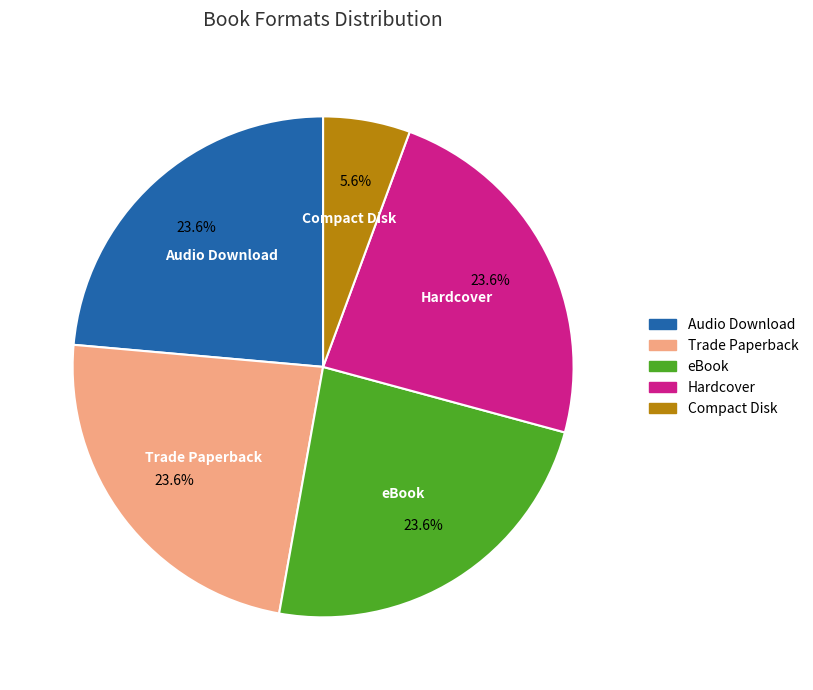

How many slices are in this pie chart?

5